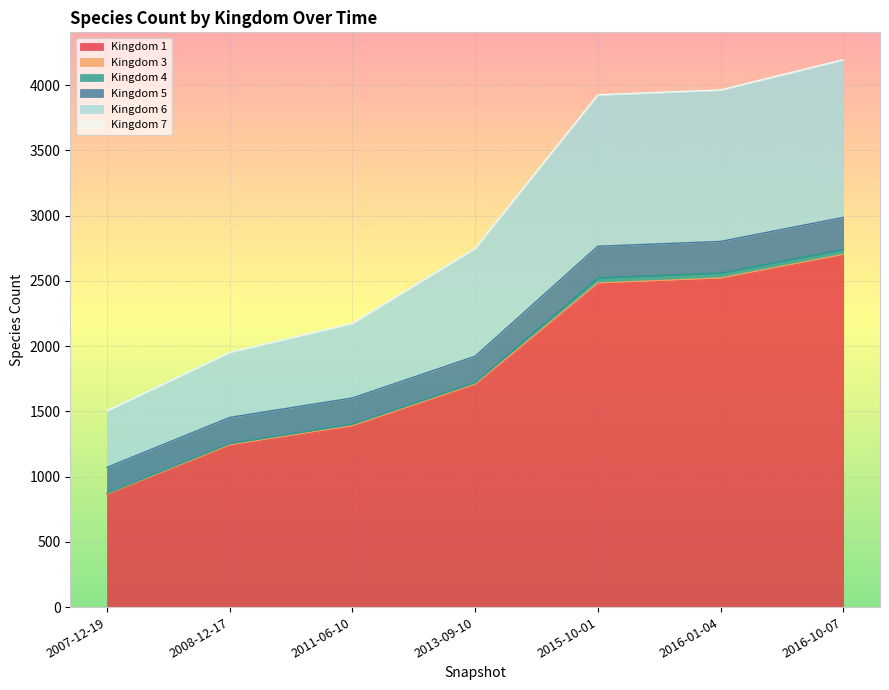

How many lines are shown in the chart?

6